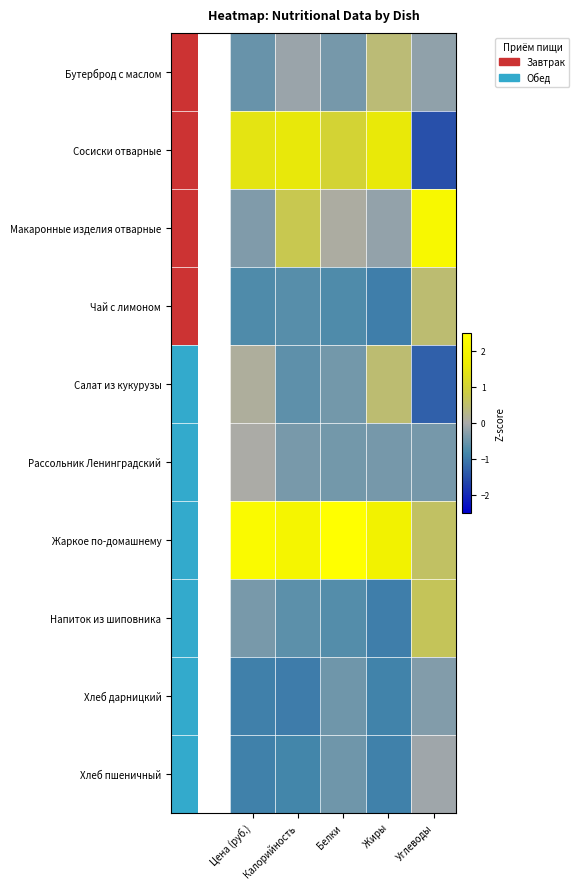

True or false: Жаркое по-домашнему has a value of 2.3 at Цена (руб.).

True